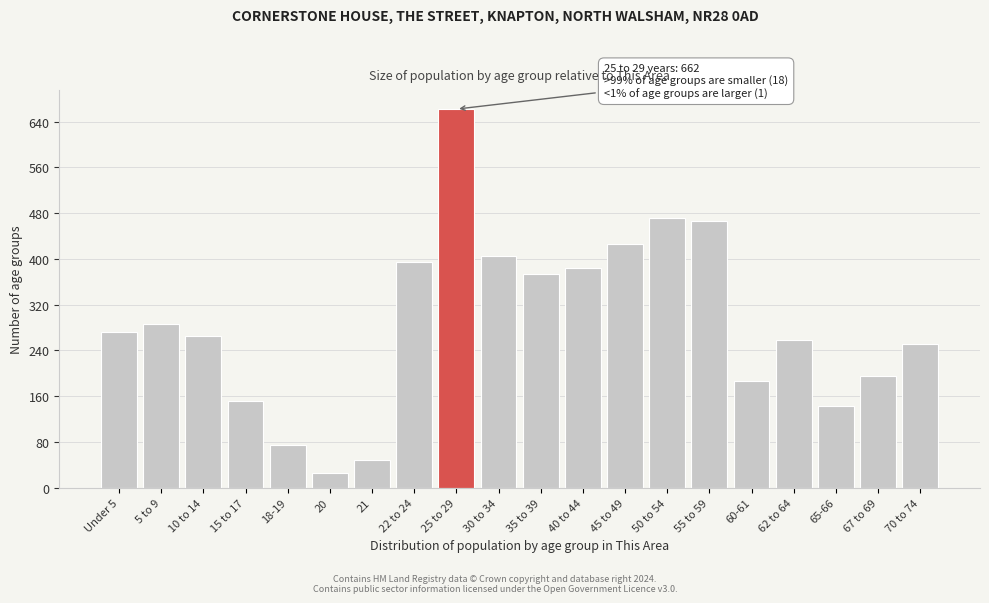

Reading right to left, what are all the values shown in this chart?

70 to 74=251	67 to 69=196	65-66=143	62 to 64=258	60-61=187	55 to 59=467	50 to 54=471	45 to 49=426	40 to 44=384	35 to 39=374	30 to 34=405	25 to 29=662	22 to 24=395	21=48	20=26	18-19=75	15 to 17=152	10 to 14=266	5 to 9=287	Under 5=272